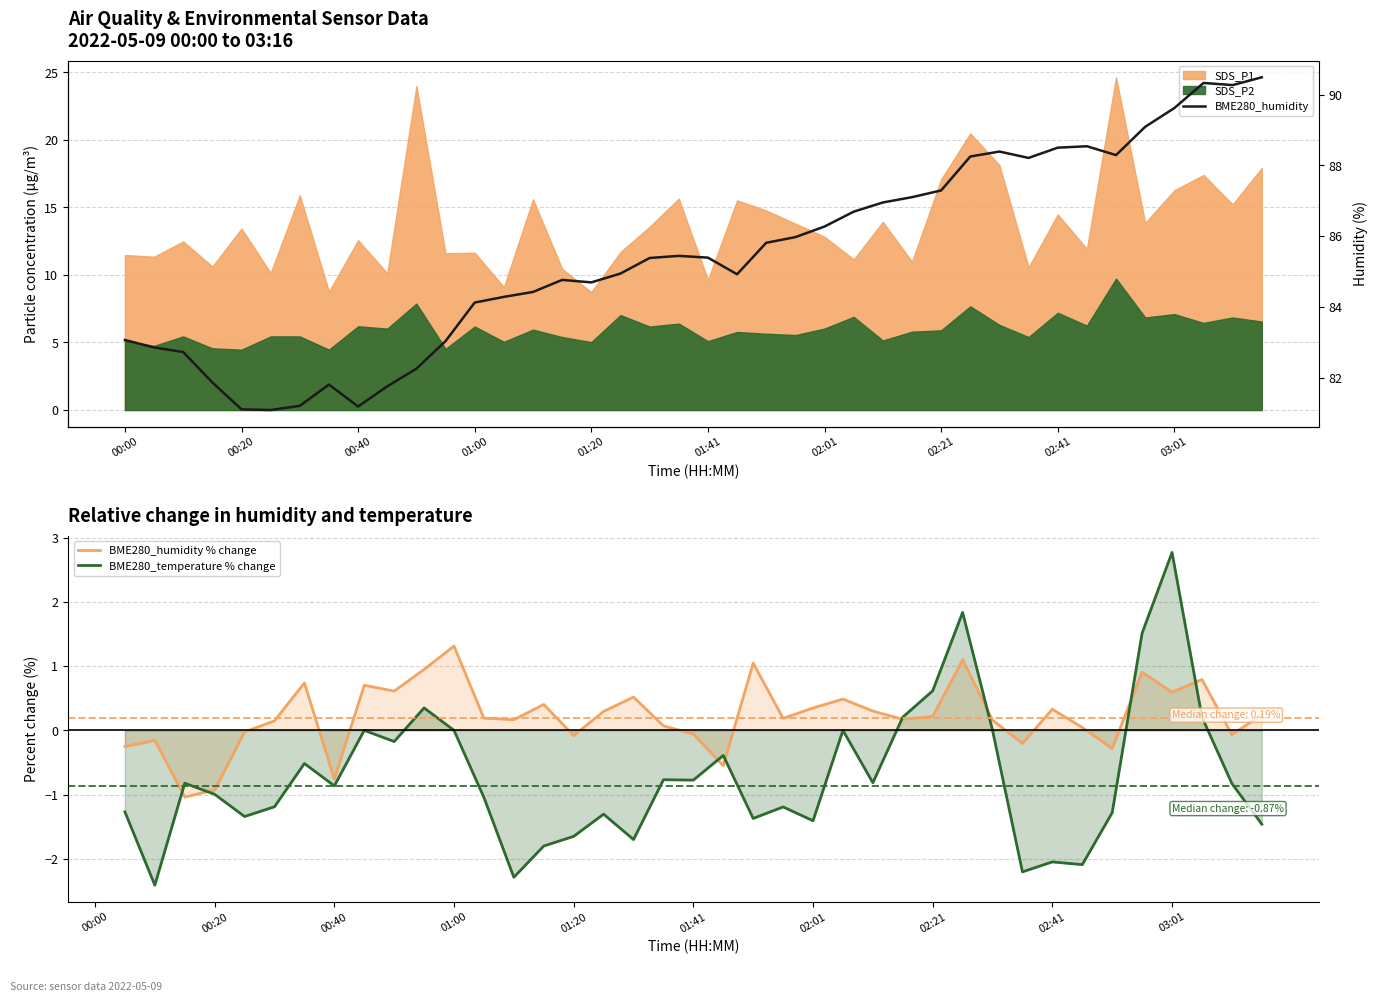

What is the greatest value displayed?

90.5